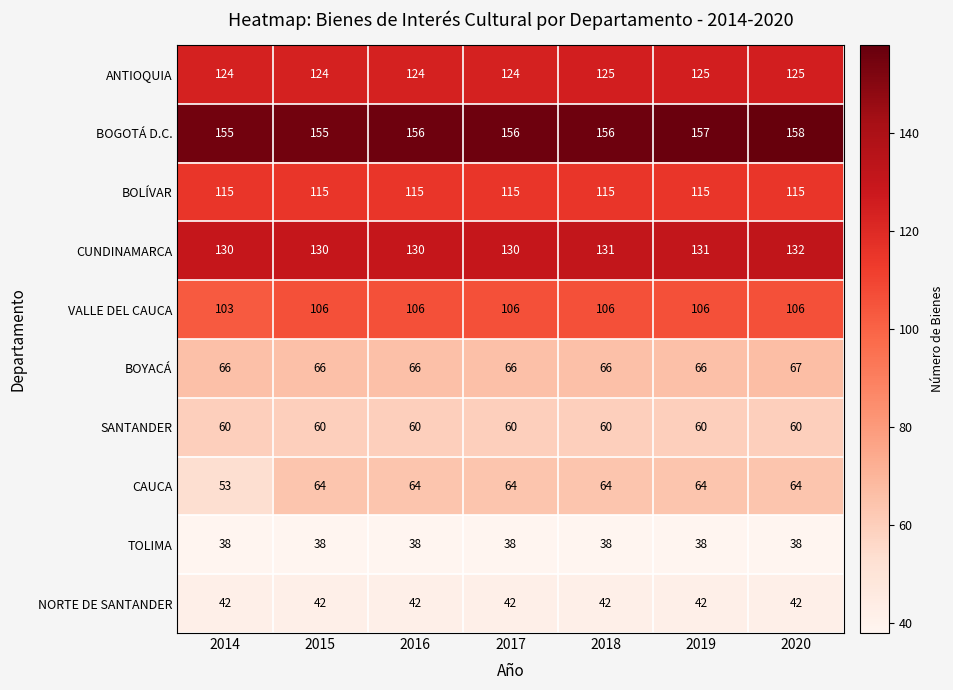

Rank the series by their maximum value, from highest to lowest.

BOGOTÁ D.C., CUNDINAMARCA, ANTIOQUIA, BOLÍVAR, VALLE DEL CAUCA, BOYACÁ, CAUCA, SANTANDER, NORTE DE SANTANDER, TOLIMA